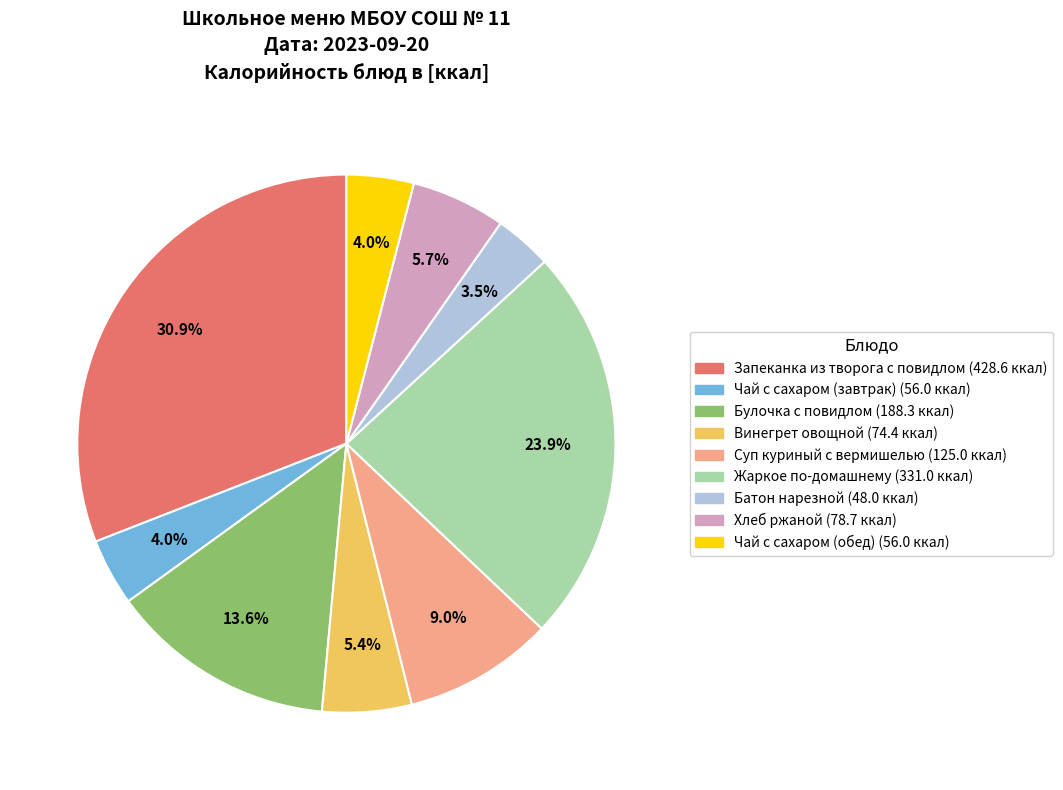

To the nearest percent, what percentage of the pie is Хлеб ржаной?

6%